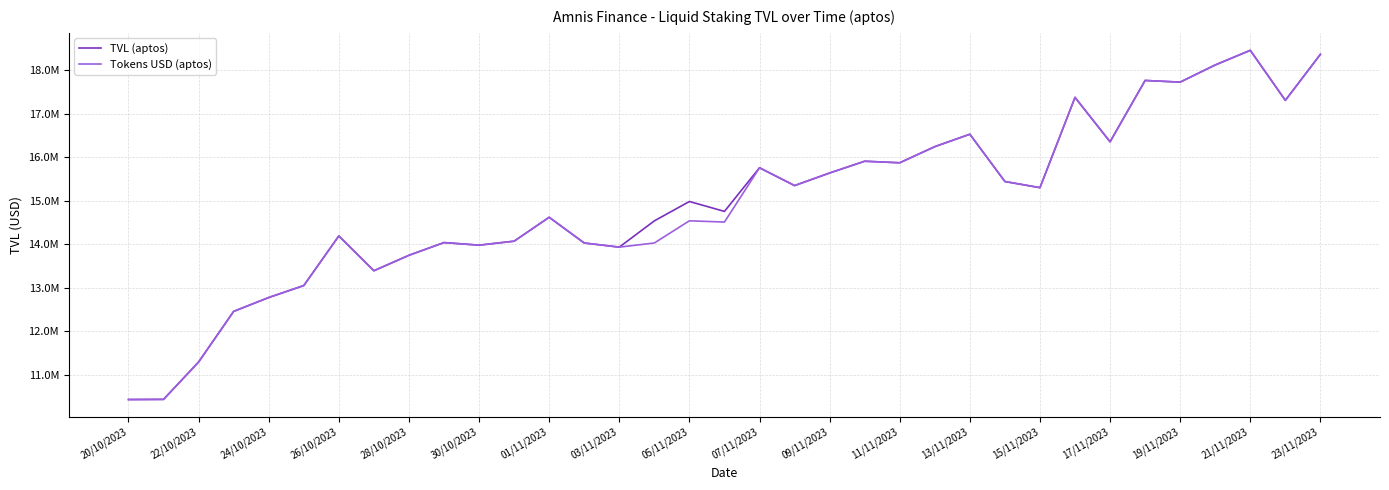

What is the value of the TVL (aptos) point at the 4th from the left?

12456516.8